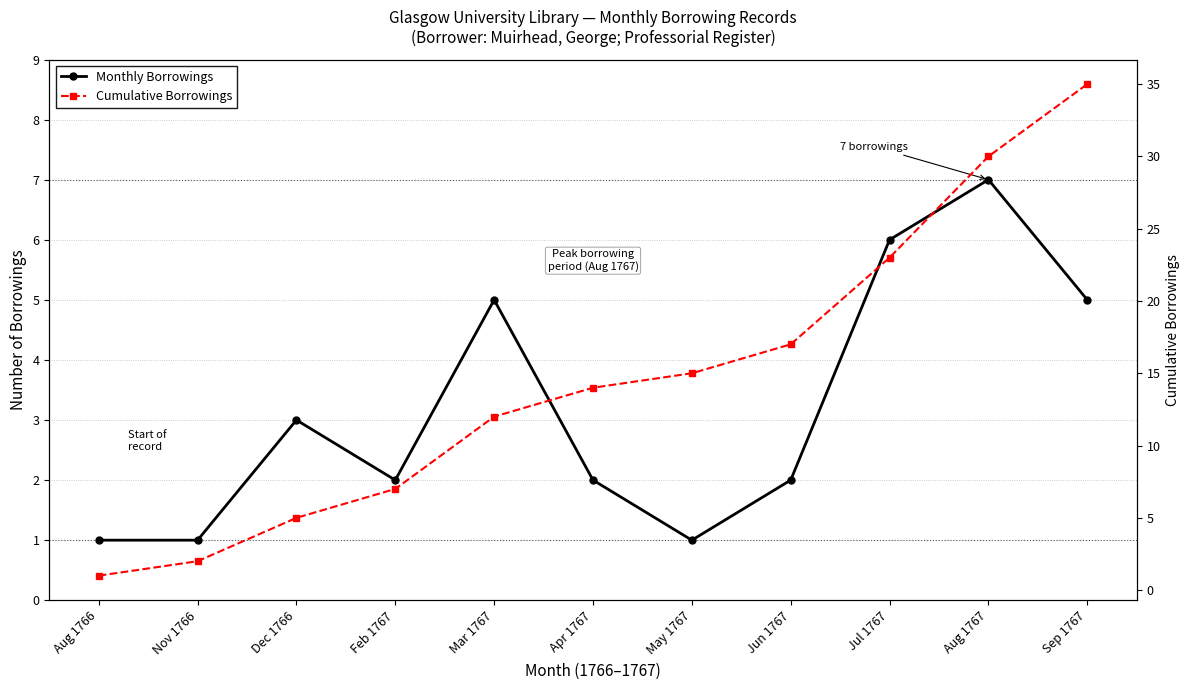

True or false: Monthly Borrowings and Cumulative Borrowings intersect in this chart.

False